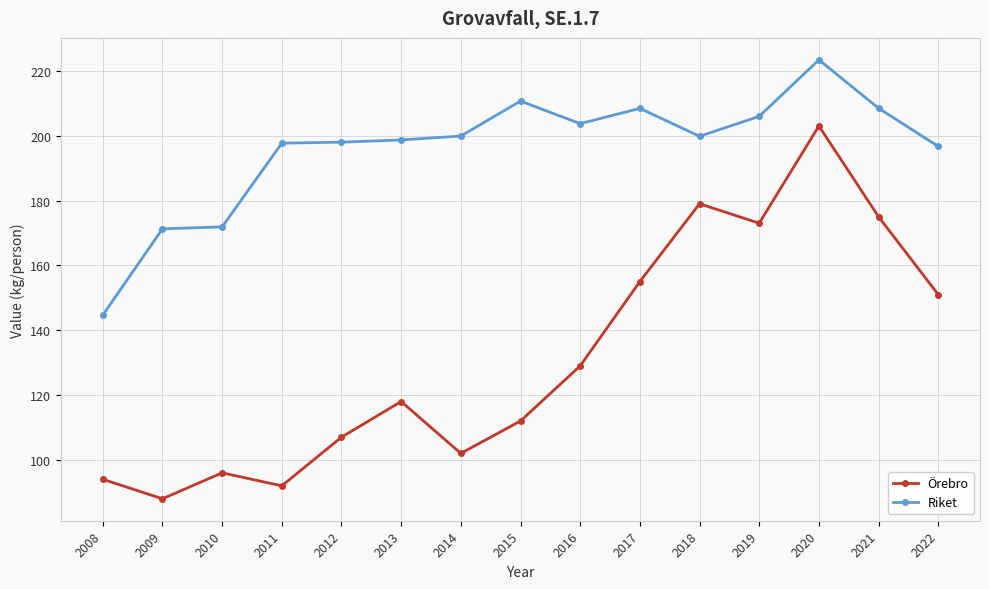

The value of Örebro at 2015 is 156.4. True or false?

False